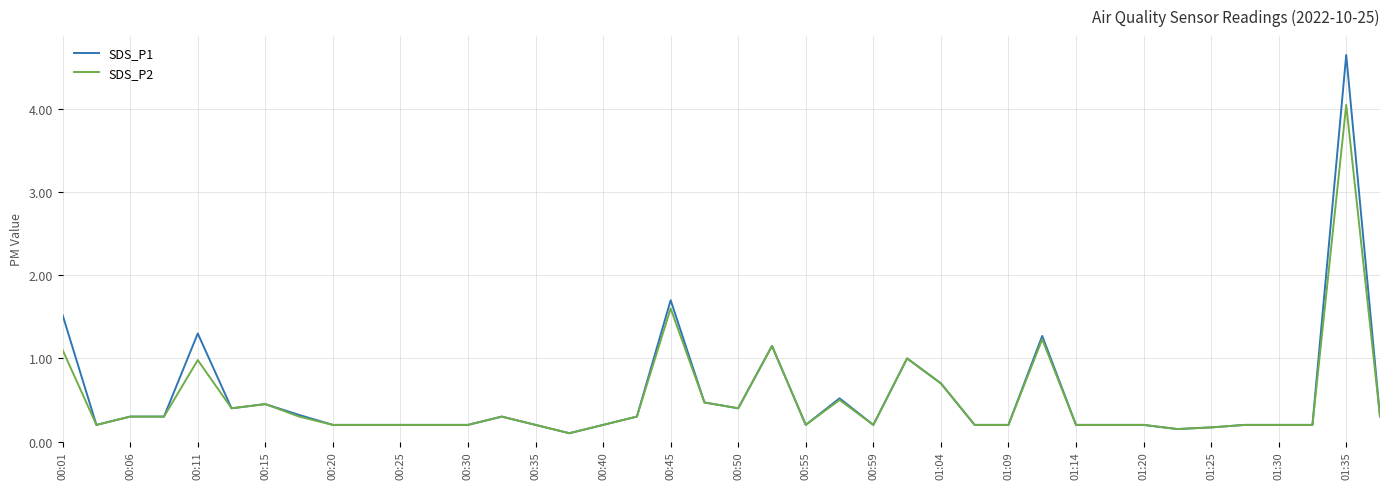

List the series in order of their peak value, highest first.

SDS_P1, SDS_P2